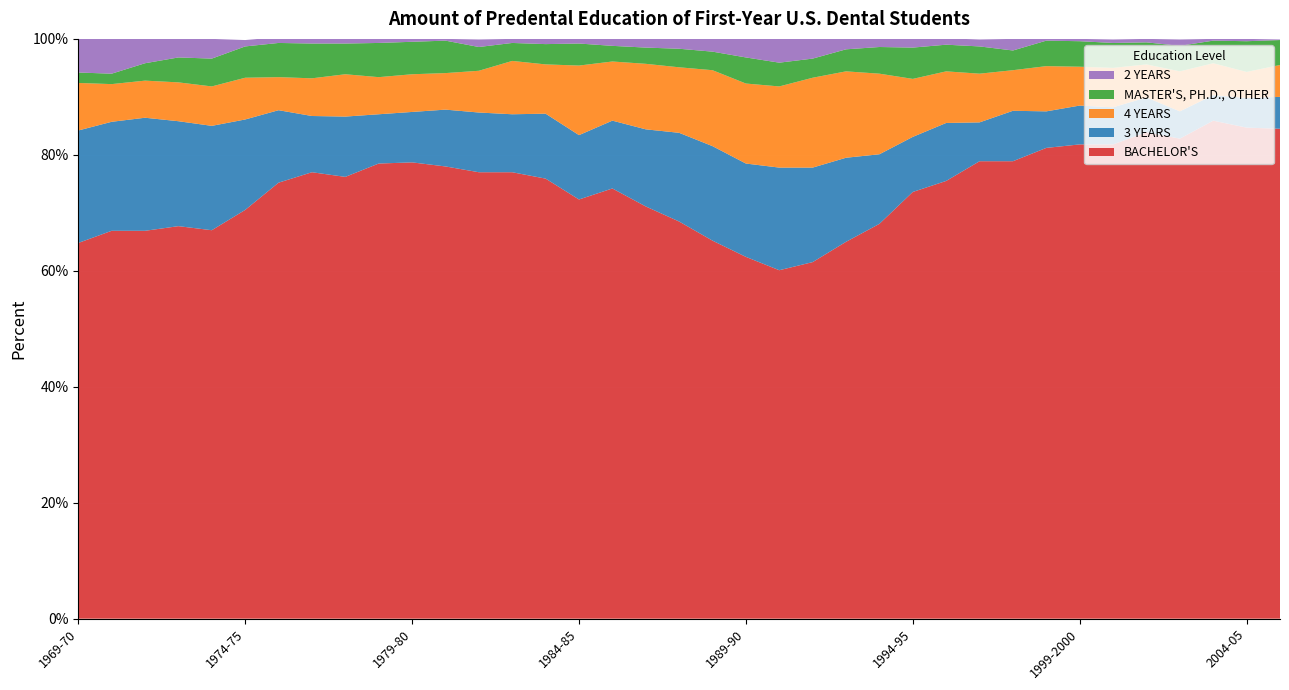

Reading left to right, what are all the values shown in this chart?

BACHELOR'S: 64.8	66.9	66.9	67.7	67.0	70.5	75.2	77.0	76.2	78.5	78.7	78.0	77.0	77.0	75.9	72.3	74.2	71.1	68.5	65.2	62.4	60.1	61.5	65.0	68.1	73.6	75.5	78.9	78.9	81.2	81.8	81.8	83.9	82.8	85.9	84.7	84.5
3 YEARS: 19.4	18.8	19.5	18.1	18.0	15.6	12.5	9.7	10.4	8.5	8.7	9.8	10.3	10.0	11.2	11.1	11.7	13.3	15.3	16.3	16.1	17.7	16.3	14.5	12.0	9.5	10.0	6.7	8.7	6.3	6.7	6.4	6.0	4.7	4.4	5.1	5.5
4 YEARS: 8.2	6.5	6.4	6.7	6.8	7.2	5.7	6.5	7.3	6.4	6.5	6.3	7.2	9.2	8.5	12.0	10.2	11.3	11.3	13.1	13.8	14.0	15.5	14.9	13.9	10.0	8.9	8.4	7.0	7.8	6.7	6.8	5.7	6.9	5.5	4.5	5.5
MASTER'S, PH.D., OTHER: 1.8	1.8	3.0	4.3	4.8	5.4	5.9	6.0	5.3	5.9	5.6	5.6	4.1	3.1	3.5	3.8	2.7	2.8	3.2	3.2	4.5	4.1	3.3	3.8	4.6	5.4	4.6	4.7	3.4	4.4	4.4	4.3	3.8	4.4	3.9	5.3	4.3
2 YEARS: 6.0	6.0	4.2	3.2	3.4	1.1	1.0	0.8	0.8	0.7	0.5	0.3	1.3	0.7	0.9	0.9	1.2	1.5	1.7	2.2	3.2	4.1	3.4	1.8	1.4	1.5	1.1	1.2	2.0	0.4	0.4	0.6	0.6	1.1	0.3	0.4	0.1